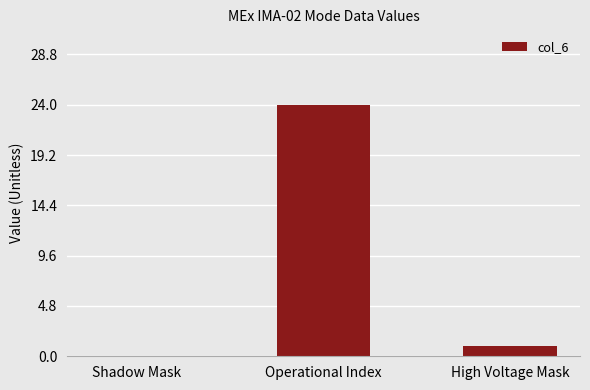

Which label corresponds to the largest value in the chart?

Operational Index